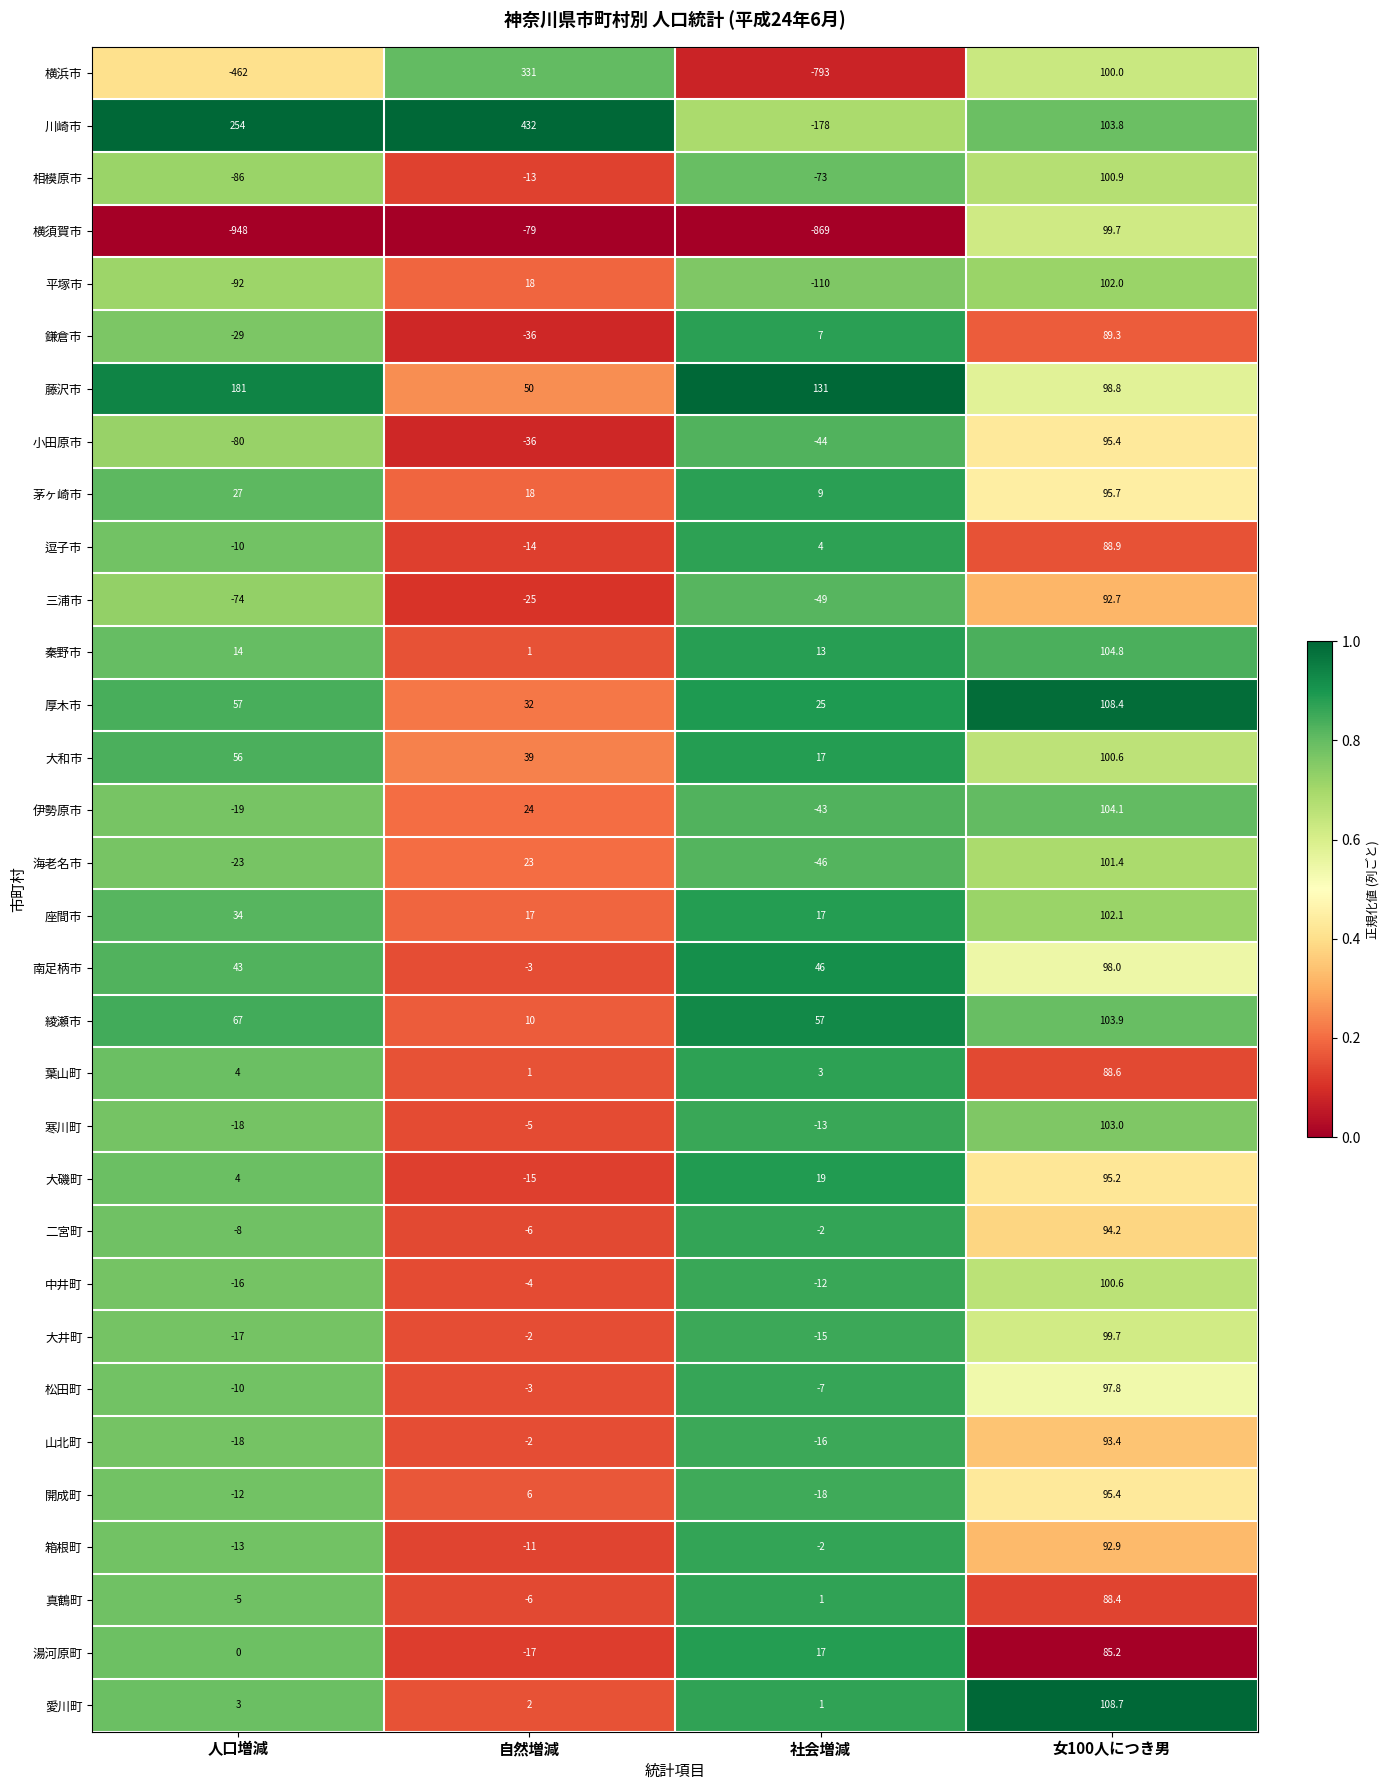

Rank the categories by 綾瀬市 value from lowest to highest.

自然増減, 社会増減, 人口増減, 女100人につき男